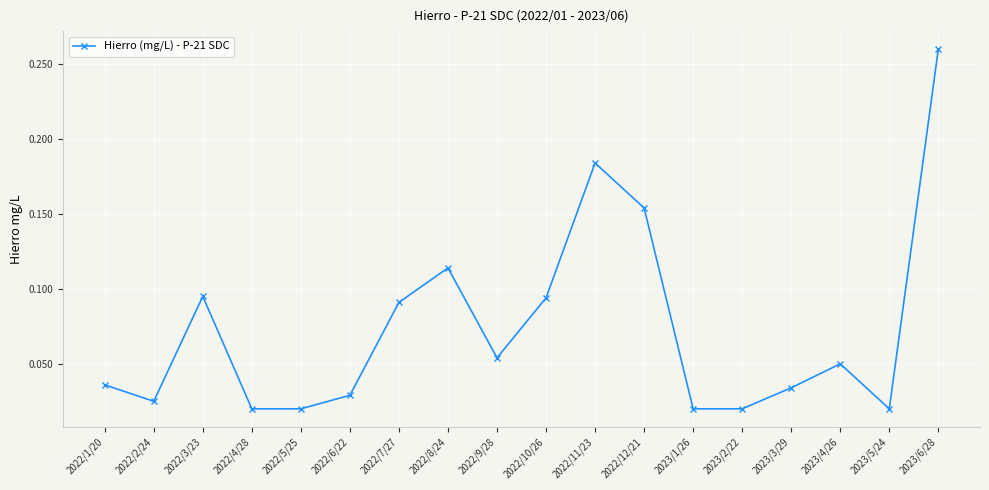

What is the sum of all values?

1.3